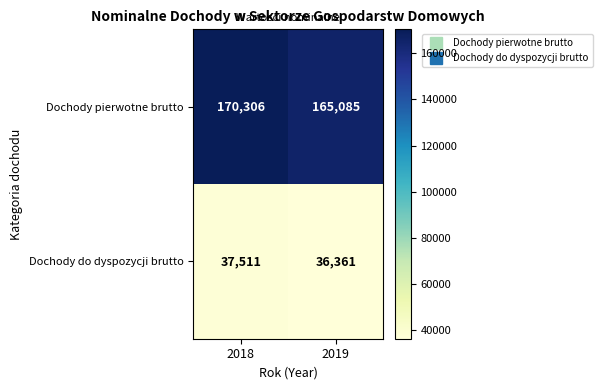

The value of Dochody do dyspozycji brutto at 2019 is 36361. True or false?

True